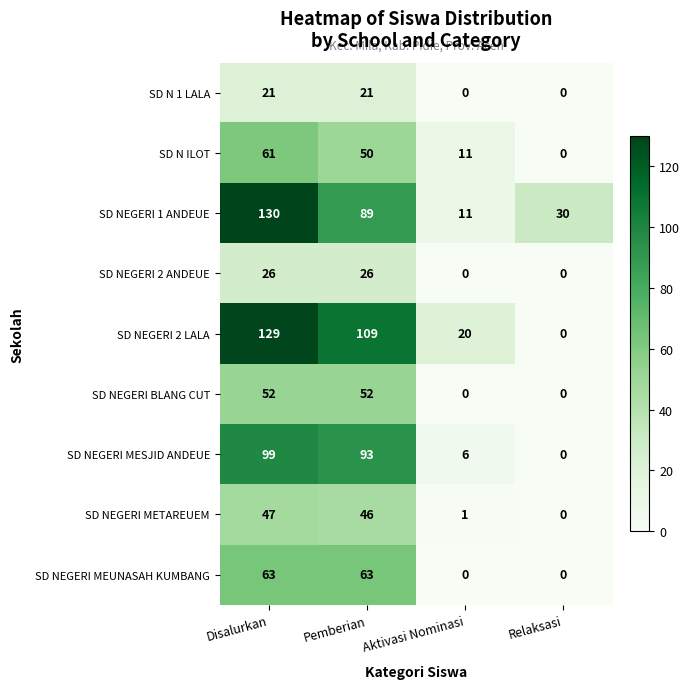

At how many categories does at least one series exceed 41?

2